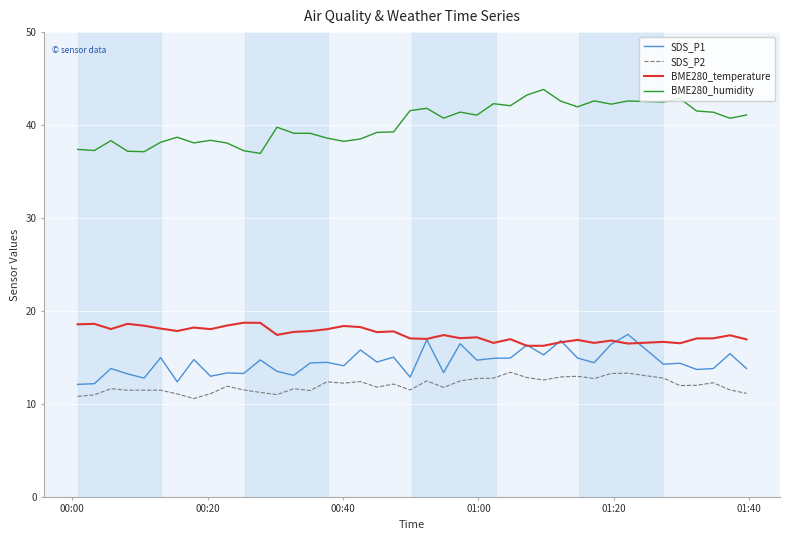

Which series has the largest total across all categories?

BME280_humidity